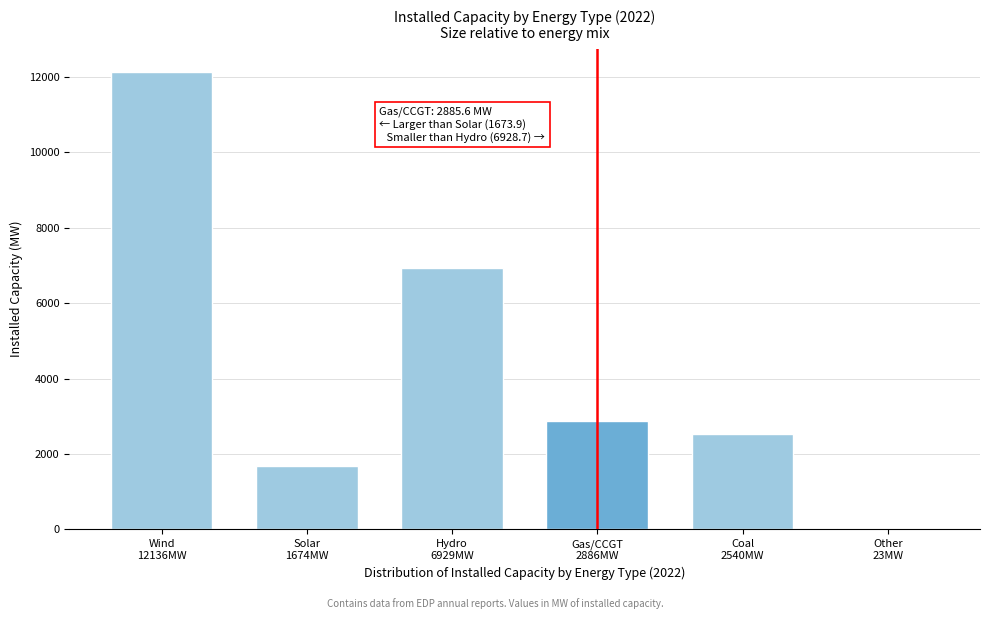

What is the greatest value displayed?

12136.0